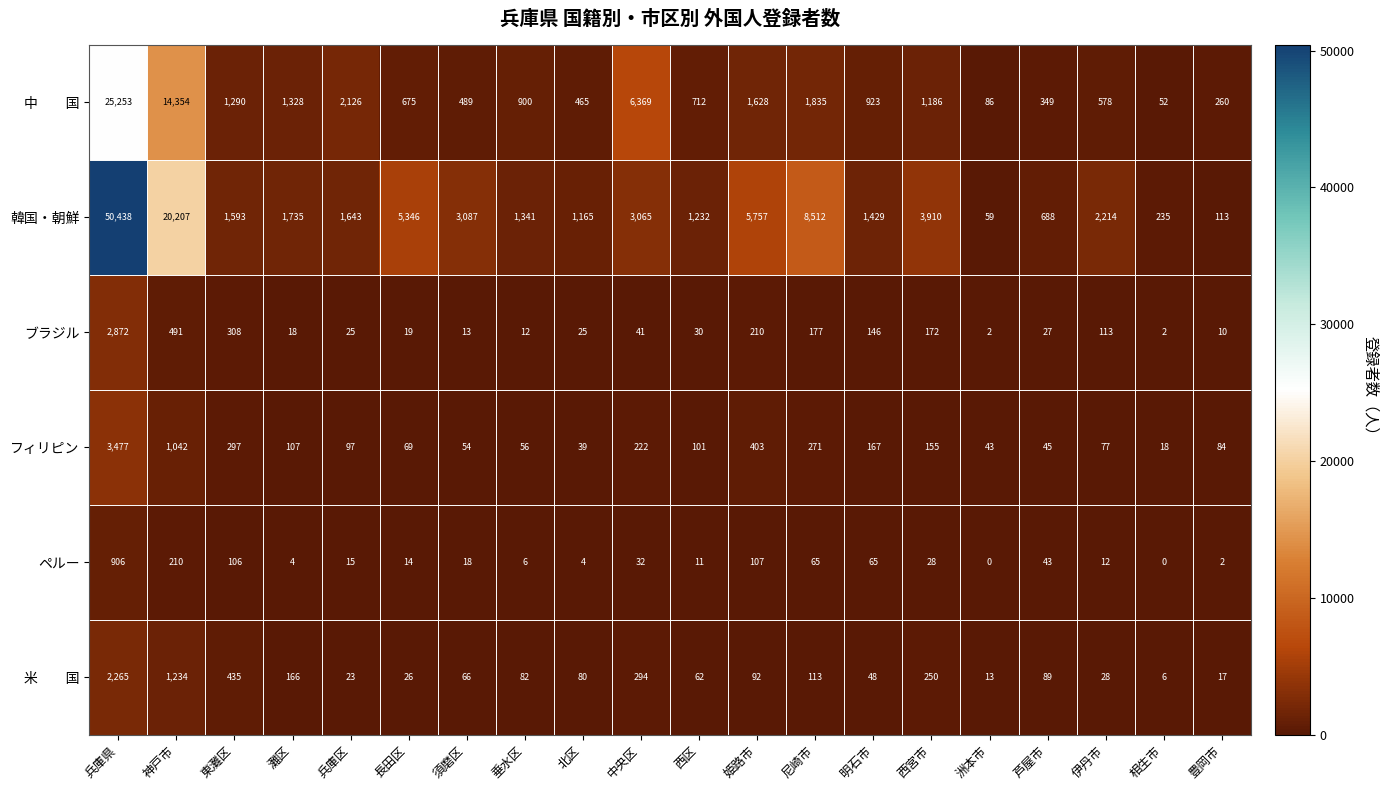

What is the sum of the ブラジル values at 明石市 and 長田区?

165